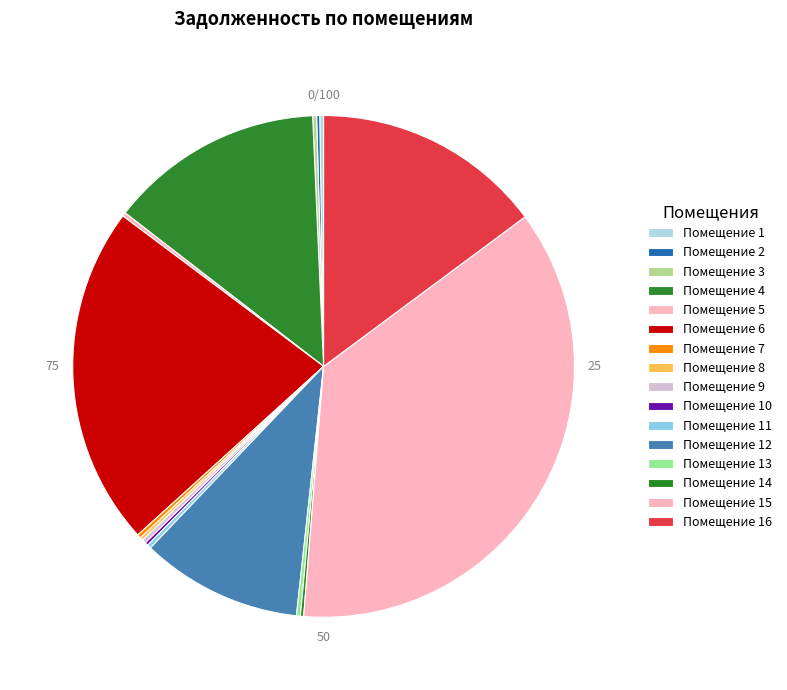

Which slice is the smallest?

8